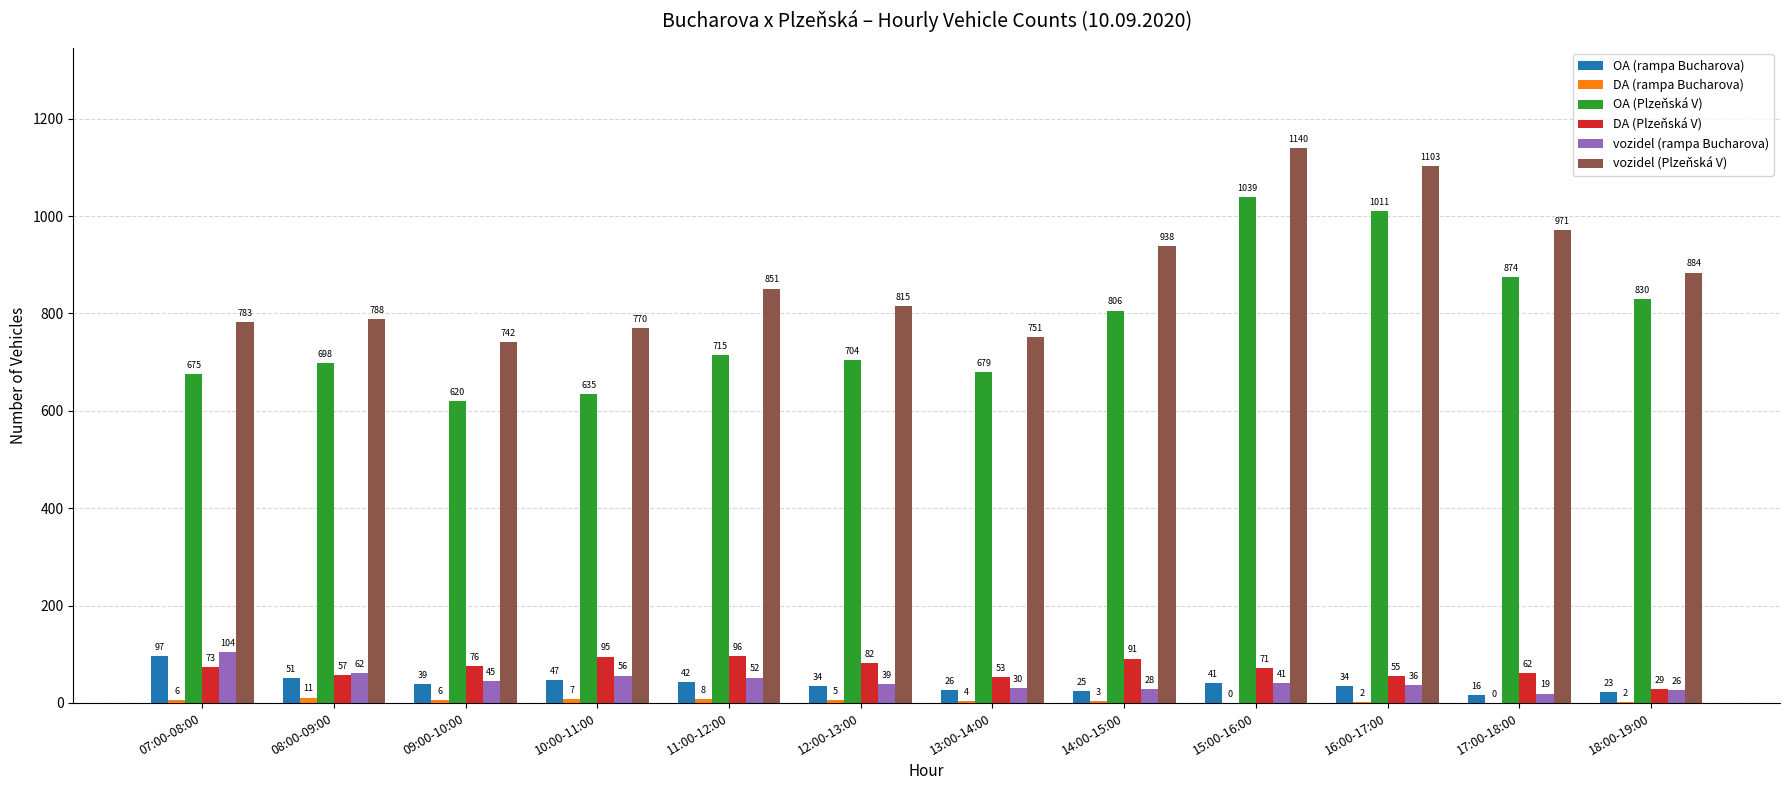

Read the DA (Plzeňská V) value at 12:00-13:00, to the nearest 10.

80